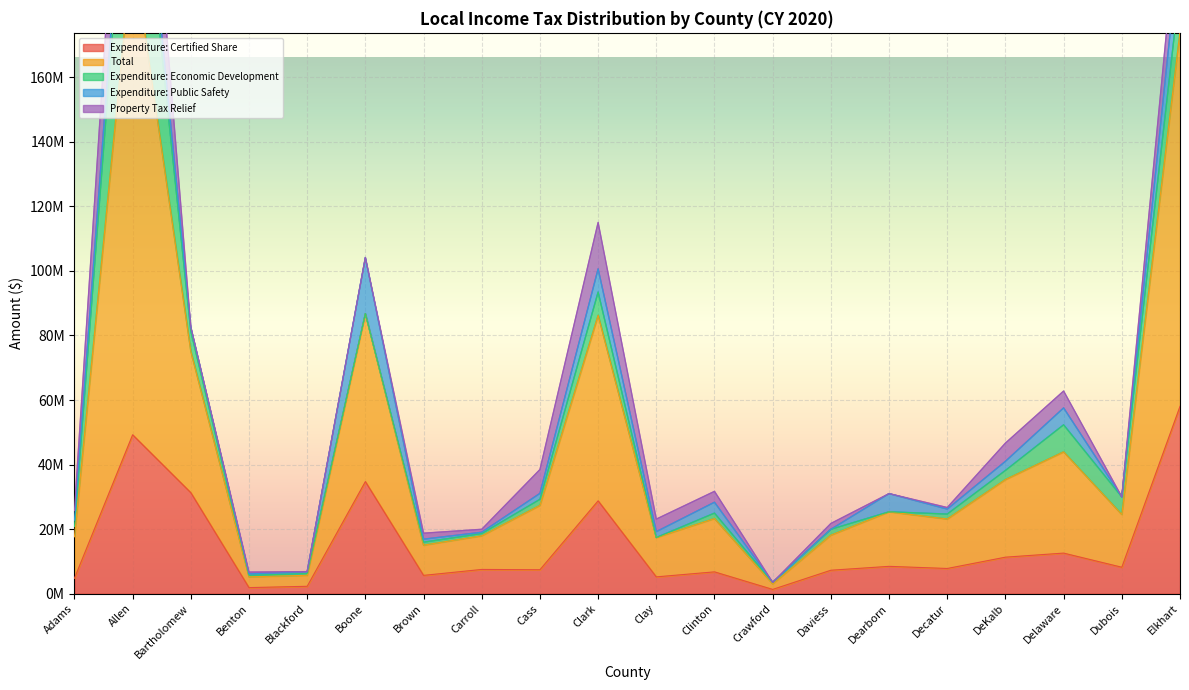

Reading left to right, list all the values displayed in this chart.

Expenditure: Certified Share: Adams=4751694	Allen=49222611	Bartholomew=31292691	Benton=1864117	Blackford=2271161	Boone=34717647	Brown=5654443	Carroll=7493416	Cass=7395546	Clark=28756947	Clay=5190360	Clinton=6744024	Crawford=1304127	Daviess=7246905	Dearborn=8452263	Decatur=7789903	DeKalb=11296086	Delaware=12556962	Dubois=8175854	Elkhart=58037364
Total: Adams=12861251	Allen=151108618	Bartholomew=43809768	Benton=3336769	Blackford=3406741	Boone=52076470	Brown=9366170	Carroll=10429672	Cass=19967975	Clark=57513894	Clay=12197346	Clinton=16522859	Crawford=1738836	Daviess=10870357	Dearborn=16904526	Decatur=15334454	DeKalb=24060662	Delaware=31392406	Dubois=16351709	Elkhart=116074728
Expenditure: Economic Development: Adams=3167796	Allen=54113221	Bartholomew=6258538	Benton=466029	Blackford=567790	Boone=0	Brown=927932	Carroll=688185	Cass=1848887	Clark=7189237	Clay=0	Clinton=1686006	Crawford=434709	Daviess=1811726	Dearborn=0	Decatur=1533445	DeKalb=2824021	Delaware=8371308	Dubois=5450570	Elkhart=14509341
Expenditure: Public Safety: Adams=1979872	Allen=10210042	Bartholomew=1251708	Benton=466029	Blackford=567790	Boone=17358823	Brown=927932	Carroll=412911	Cass=1848887	Clark=7189237	Clay=1816626	Clinton=3372012	Crawford=0	Daviess=0	Dearborn=5634842	Decatur=1533445	DeKalb=2824021	Delaware=5232068	Dubois=0	Elkhart=14509341
Property Tax Relief: Adams=2961889	Allen=37562744	Bartholomew=0	Benton=540594	Blackford=0	Boone=0	Brown=1855863	Carroll=917580	Cass=7395546	Clark=14378473	Clay=3892770	Clinton=3372012	Crawford=0	Daviess=1811726	Dearborn=0	Decatur=490703	DeKalb=5648043	Delaware=5232068	Dubois=0	Elkhart=14509341